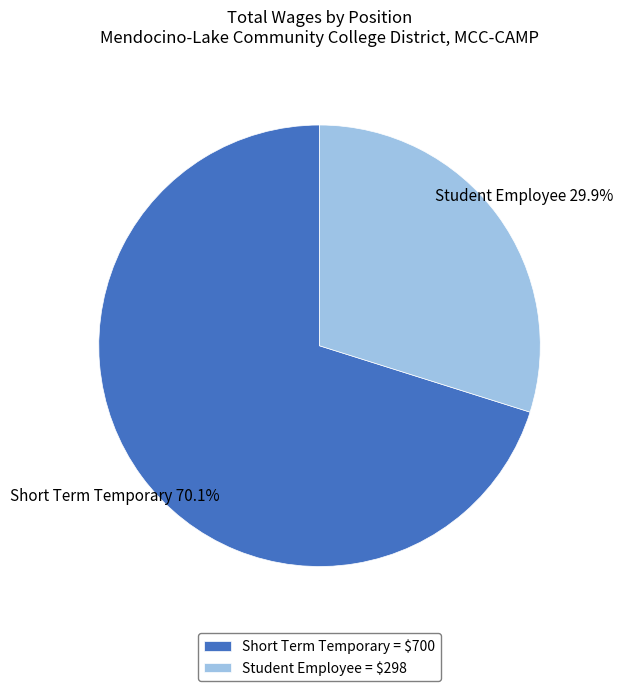

Is it true that Student Employee is 30% of the pie?

True